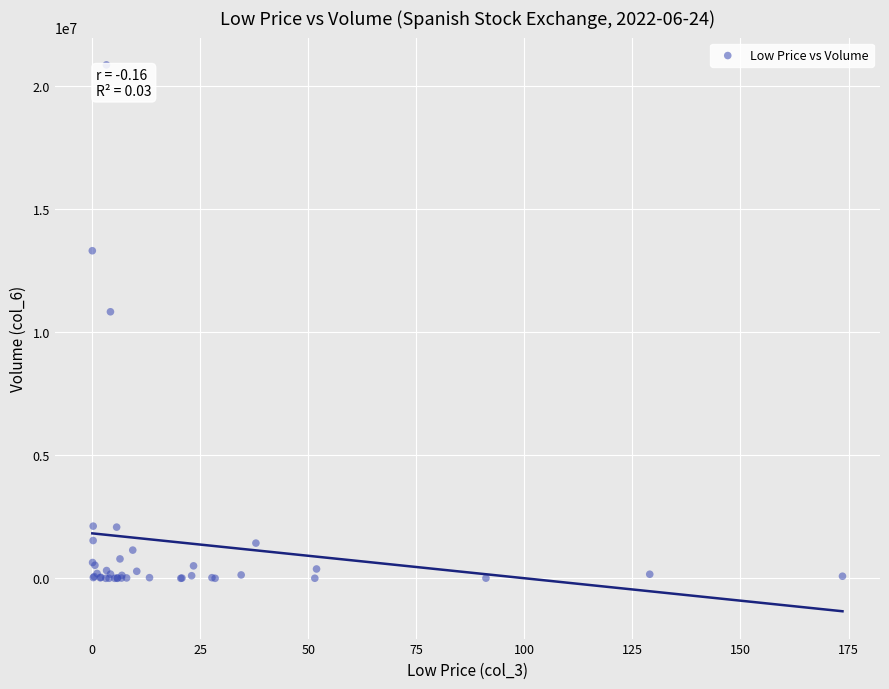

What Y value in the scatter plot is closest to 10437892?

10837501